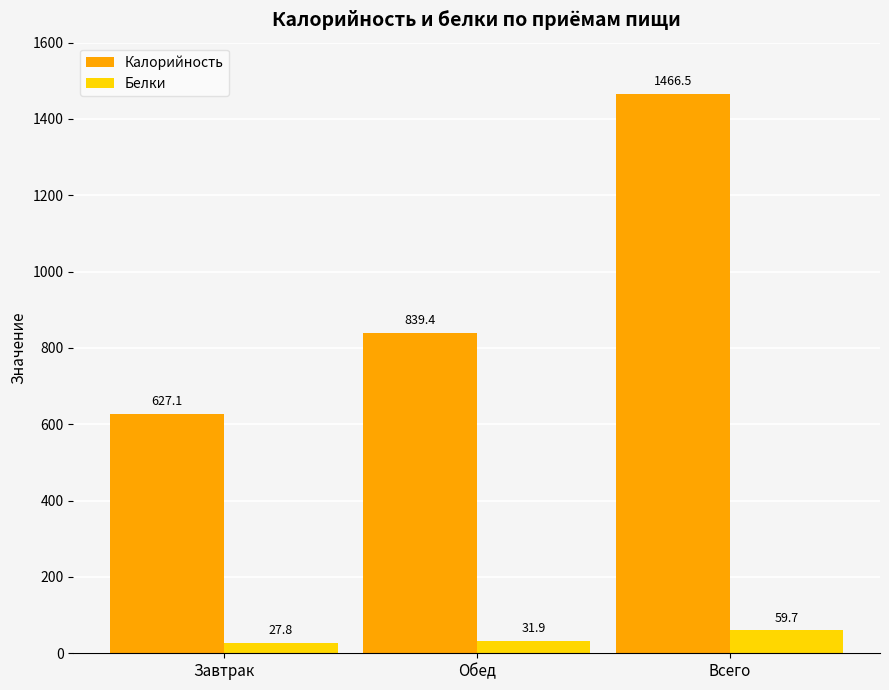

What is the approximate value of Белки at Обед?

31.9